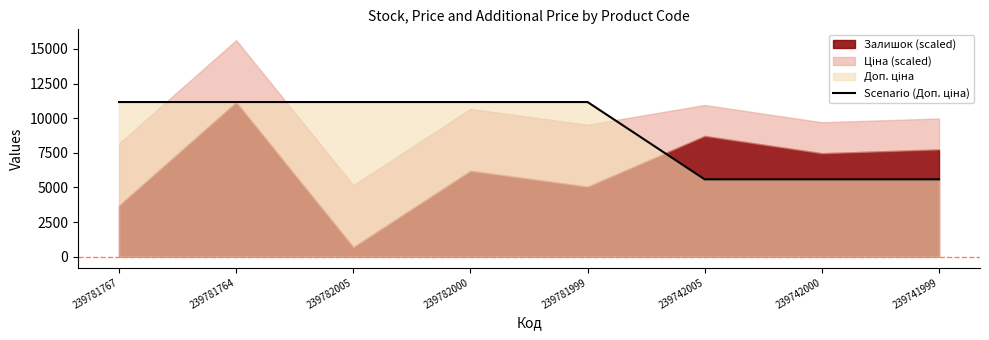

True or false: the data shows 3711 at 239742000.

False